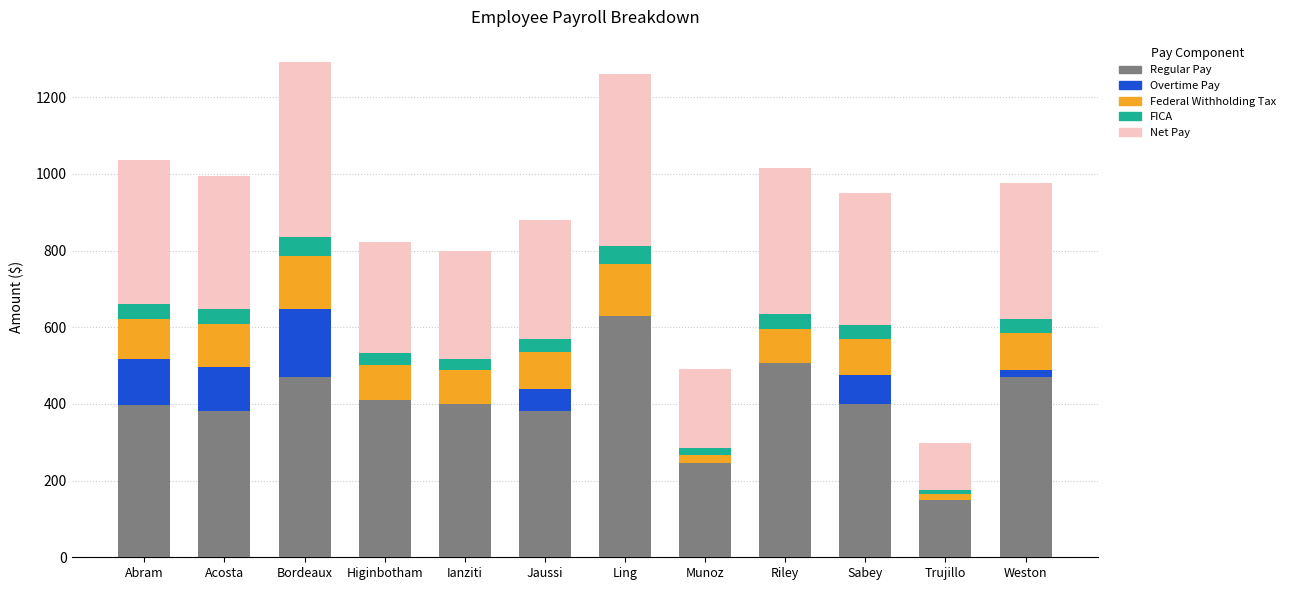

At which label does Regular Pay reach its peak?

Ling